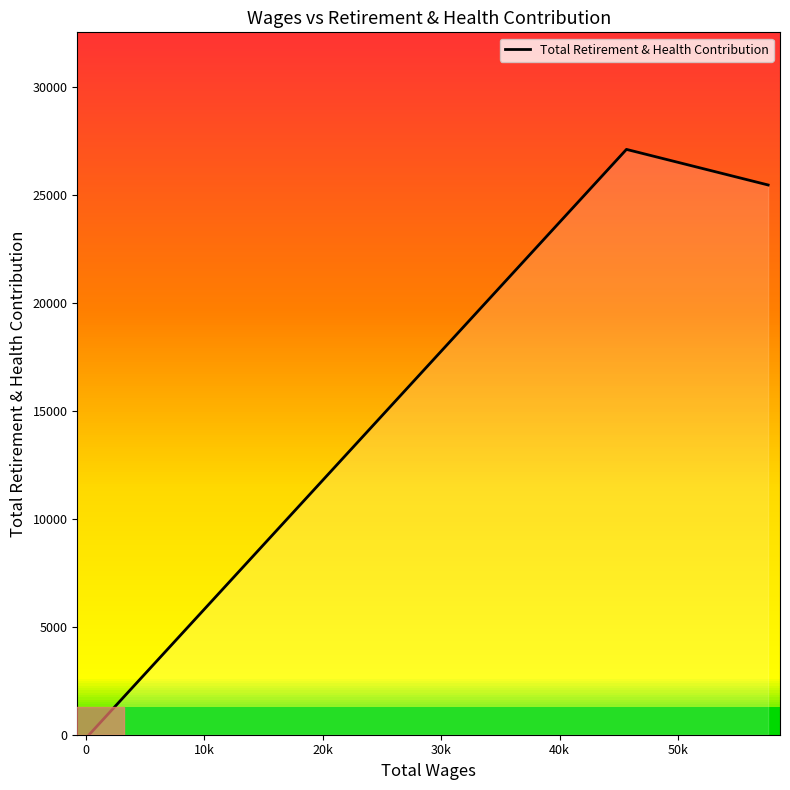

What is the value of the 2nd point from the left?

27103